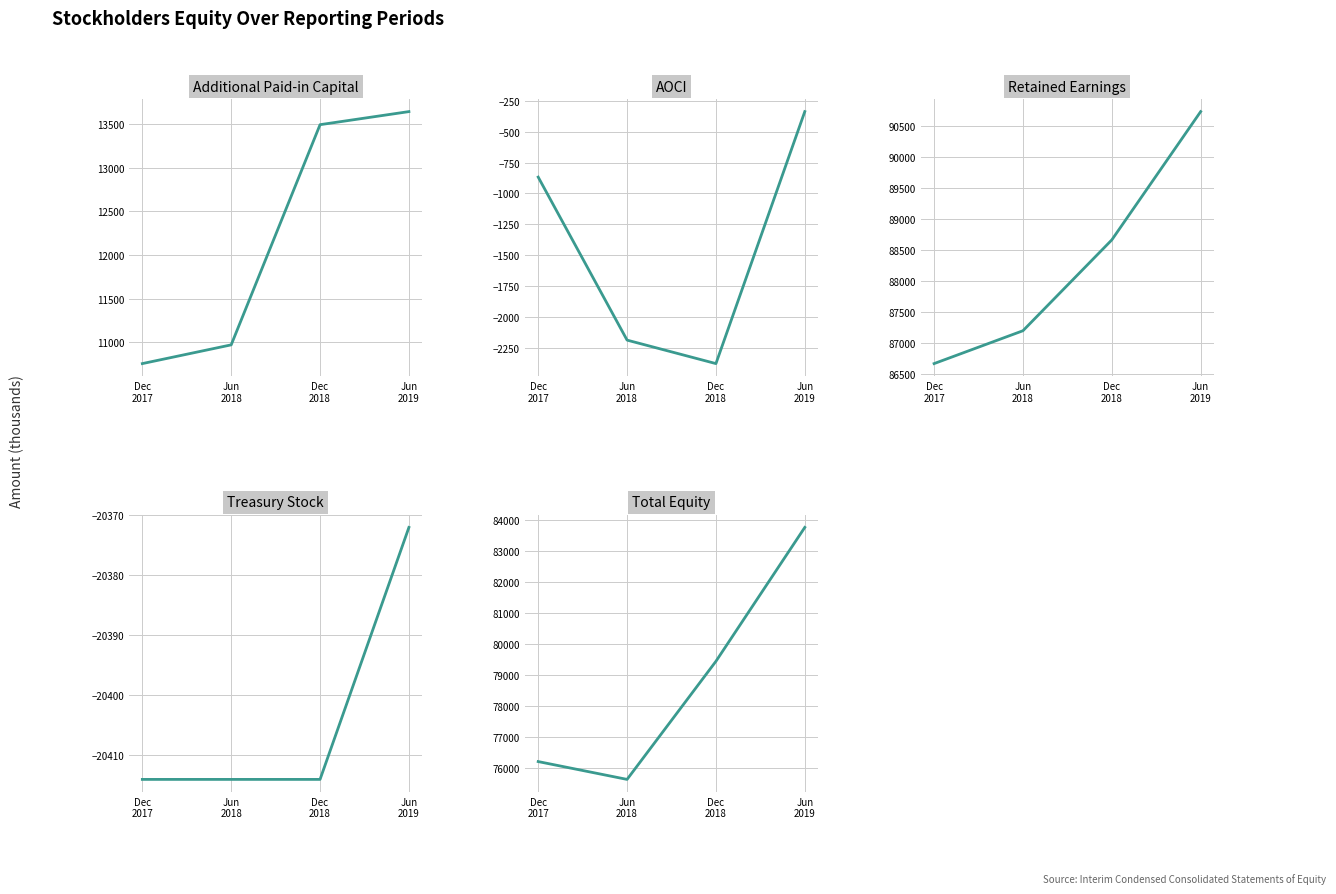

What is the difference between the Additional Paid-in Capital values at Dec
2018 and Jun
2018?

2526